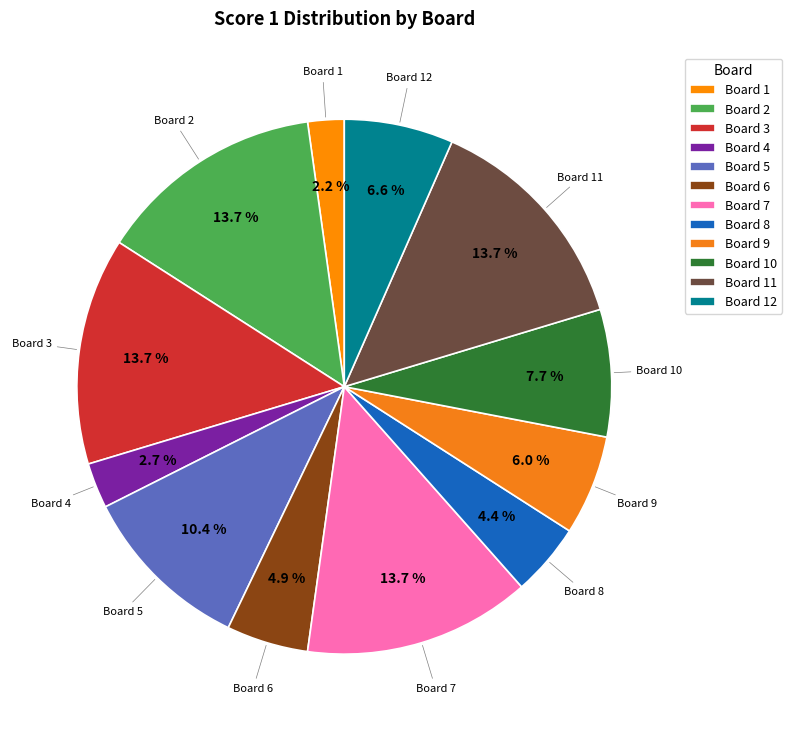

What portion of the pie excludes Board 12?

93.4%